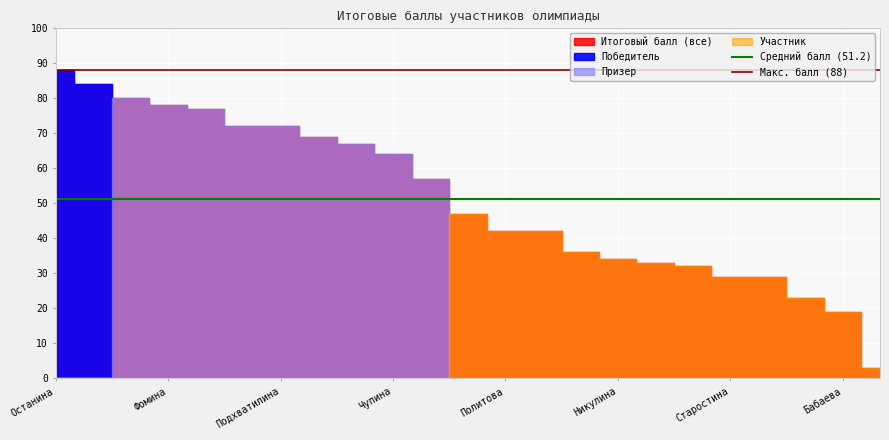

What is the lowest value of the Средний балл (51.2) series?

51.2